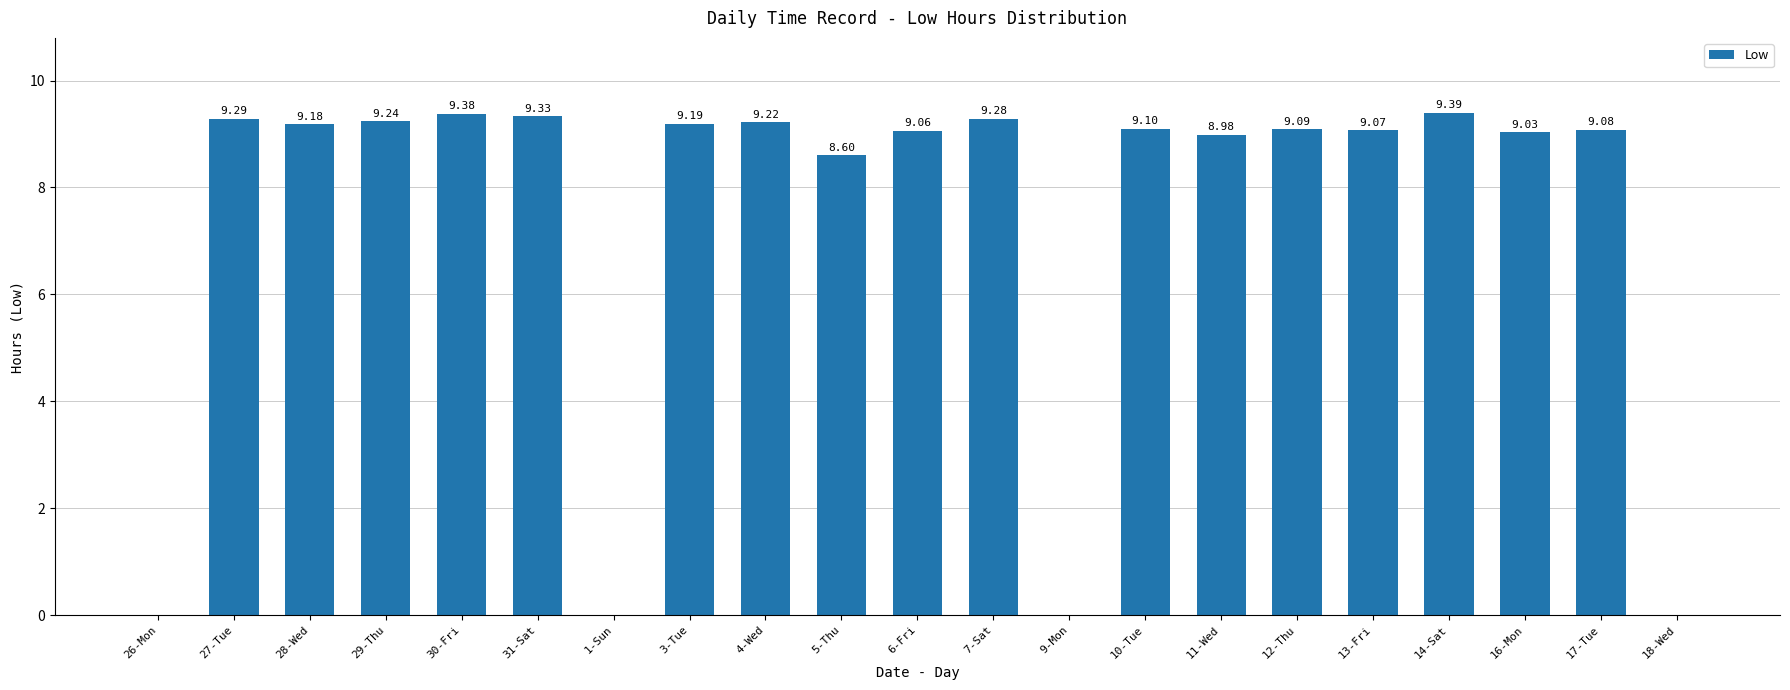

What is the sum of all values?

155.5